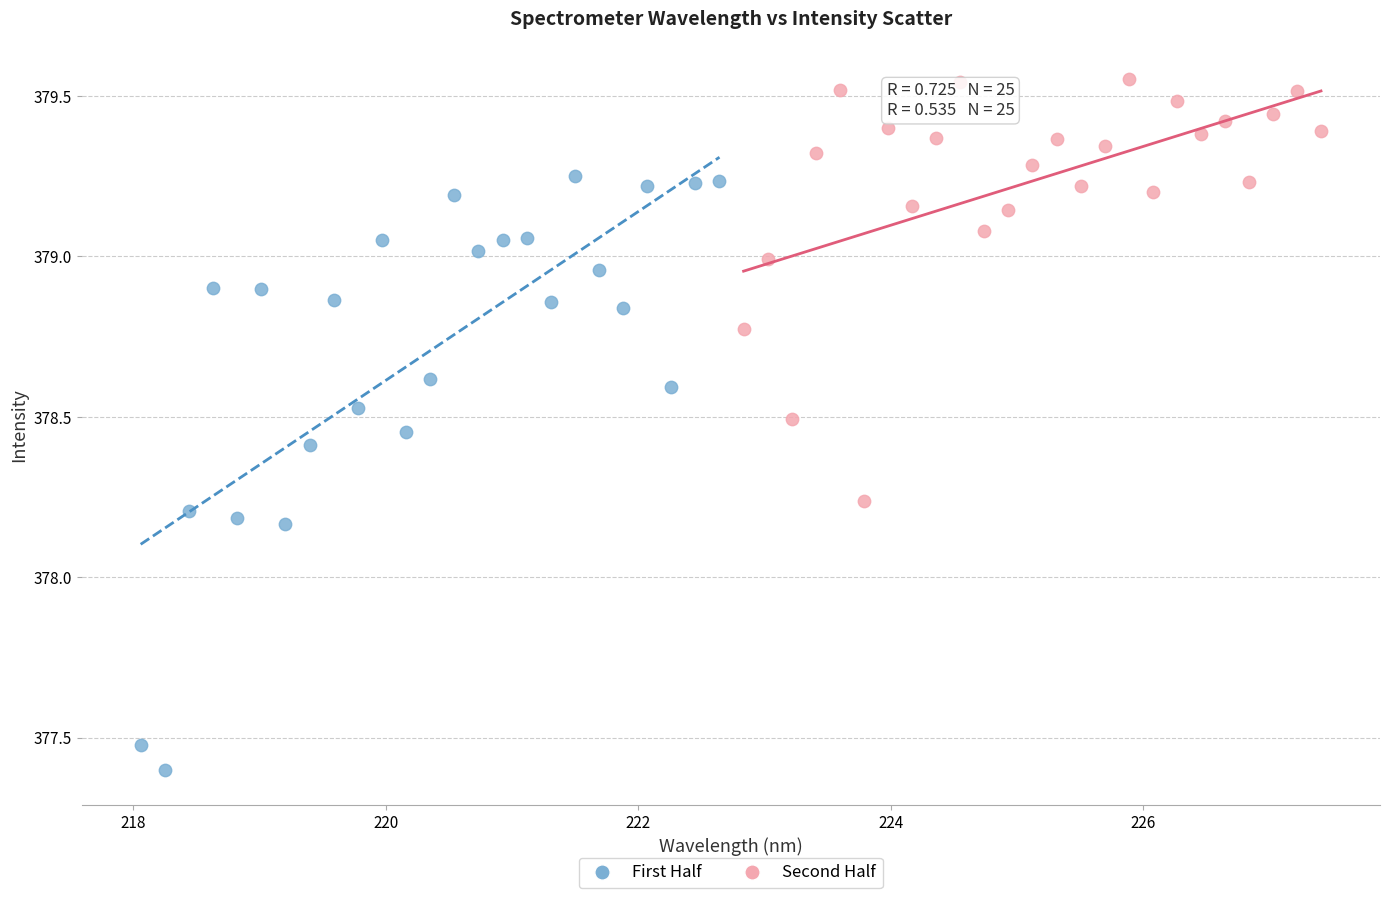

Which series has the widest spread of Y values?

First Half